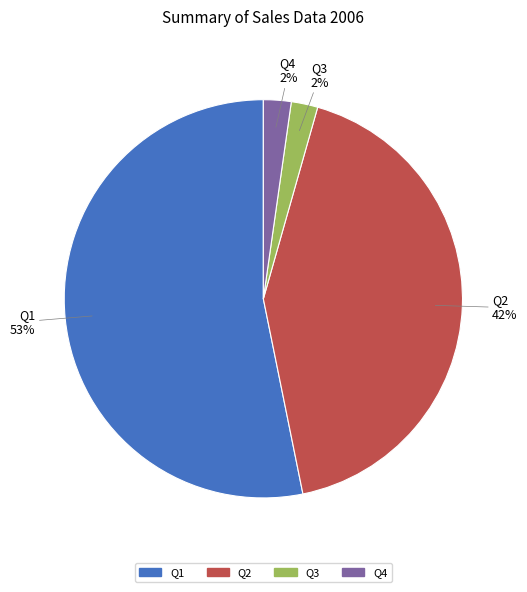

Which slice is the largest?

Q1